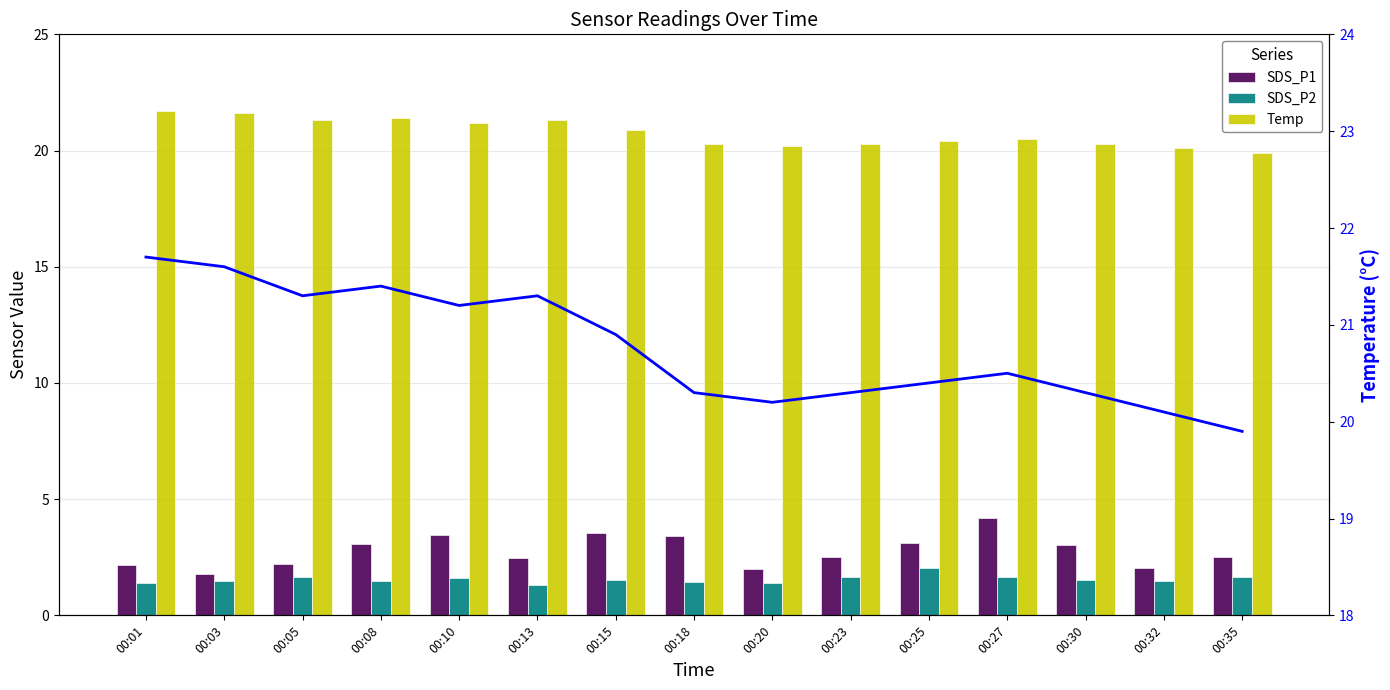

Where is Temp nearest to the value 20?

00:32